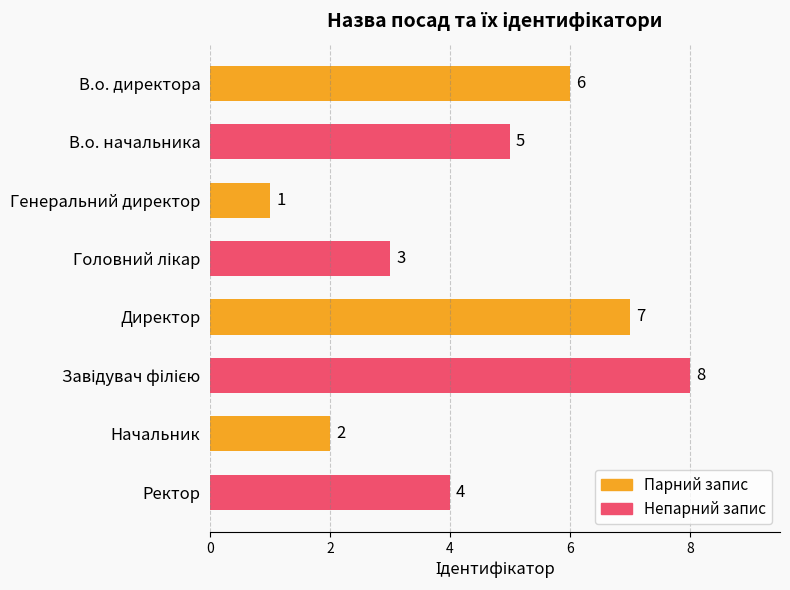

Between Ректор and В.о. начальника, which is larger?

В.о. начальника